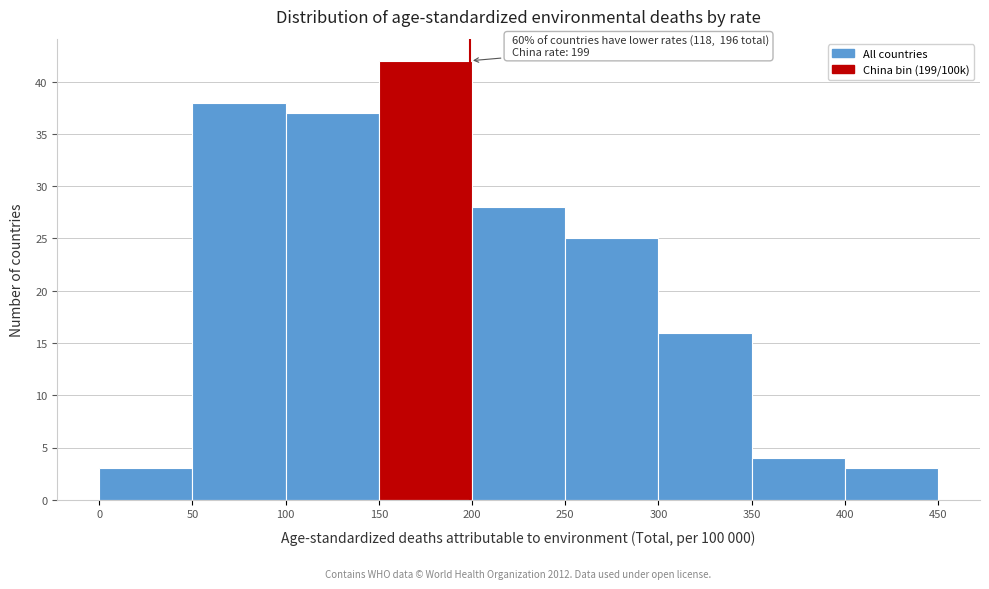

Which range on the x-axis has the tallest bar?

150 to 200